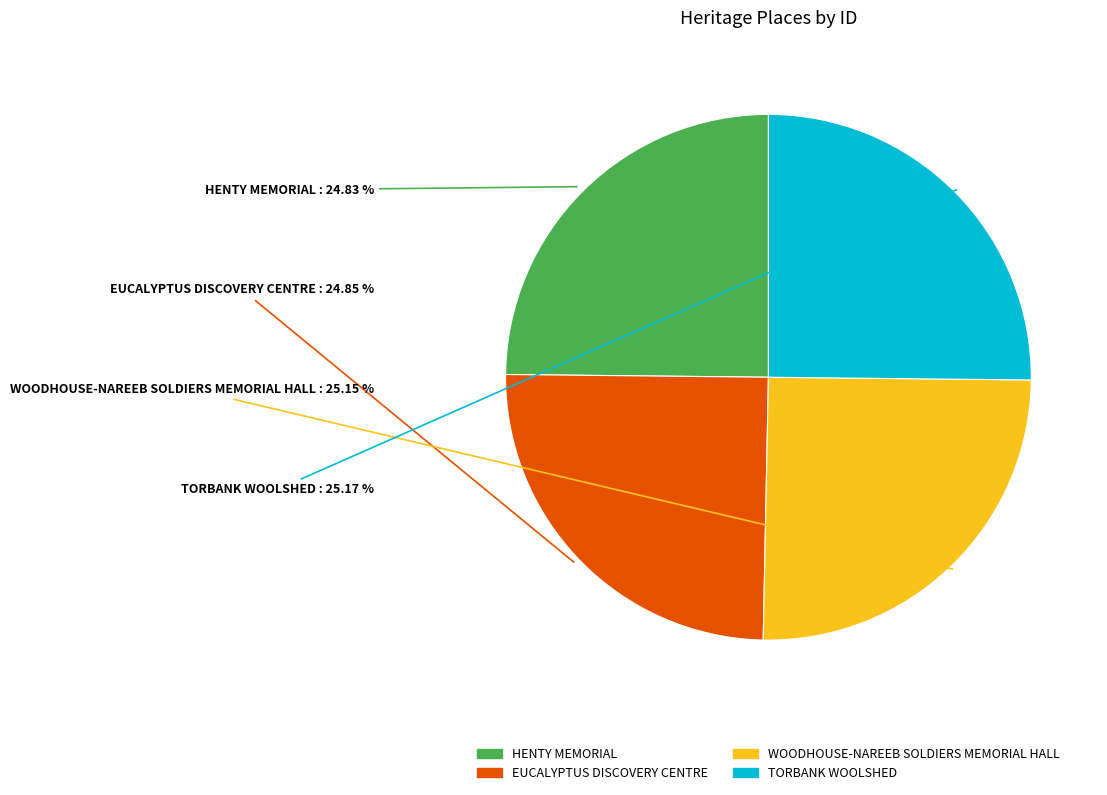

Approximately how many times larger is the value at TORBANK WOOLSHED compared to WOODHOUSE-NAREEB SOLDIERS MEMORIAL HALL?

1.0